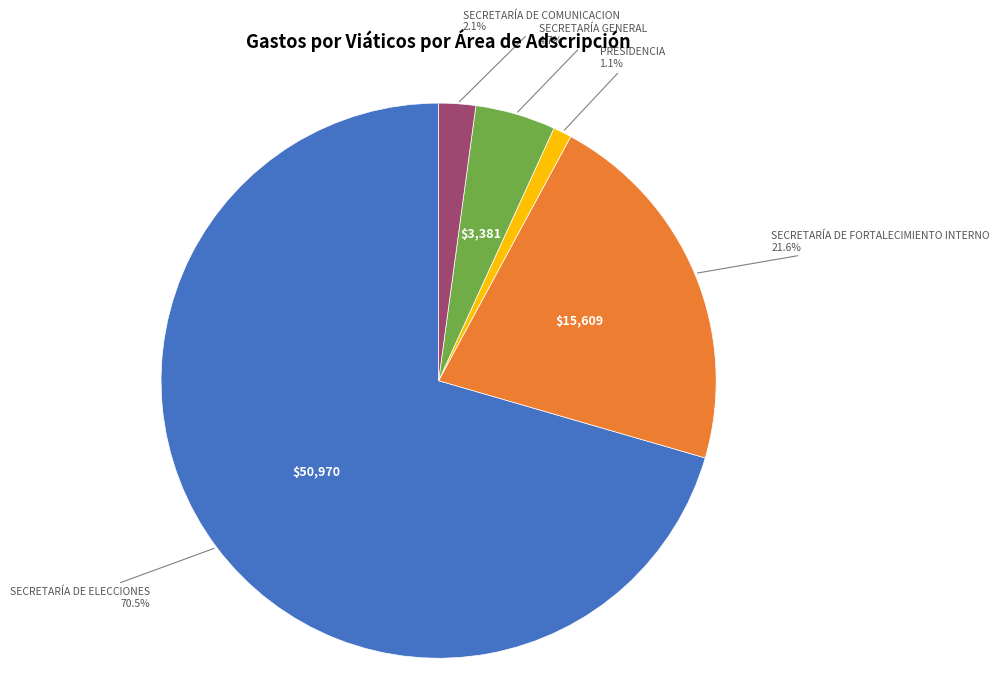

Is there any slice that represents more than half of the pie?

Yes